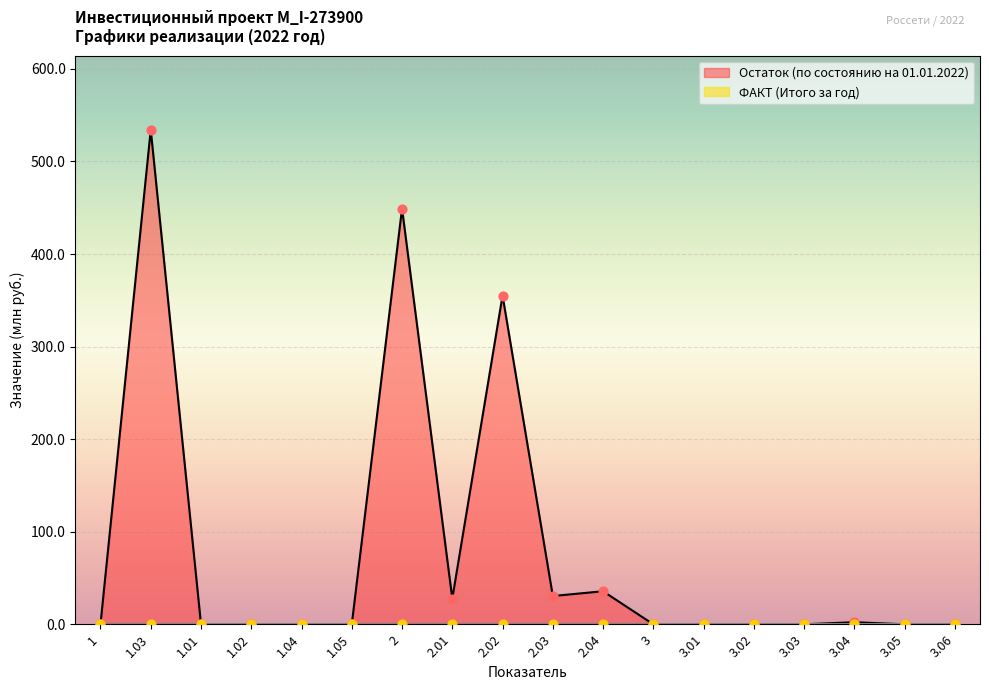

What is the change in value from 1.03 to 2.04?

-498.6